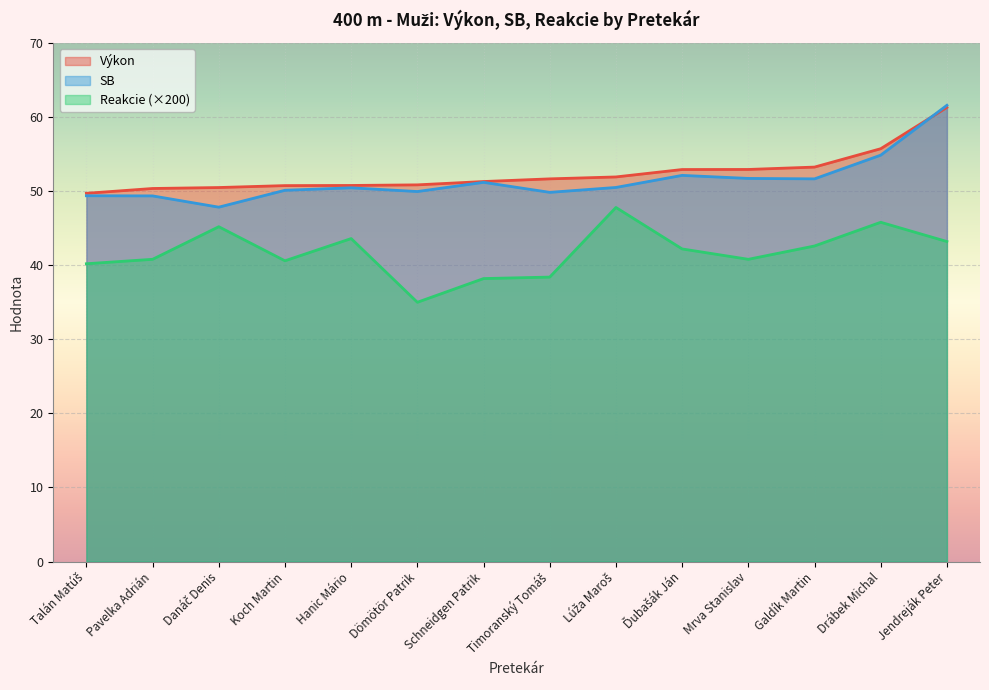

What is the label of the 6th point from the right?

Lúža Maroš